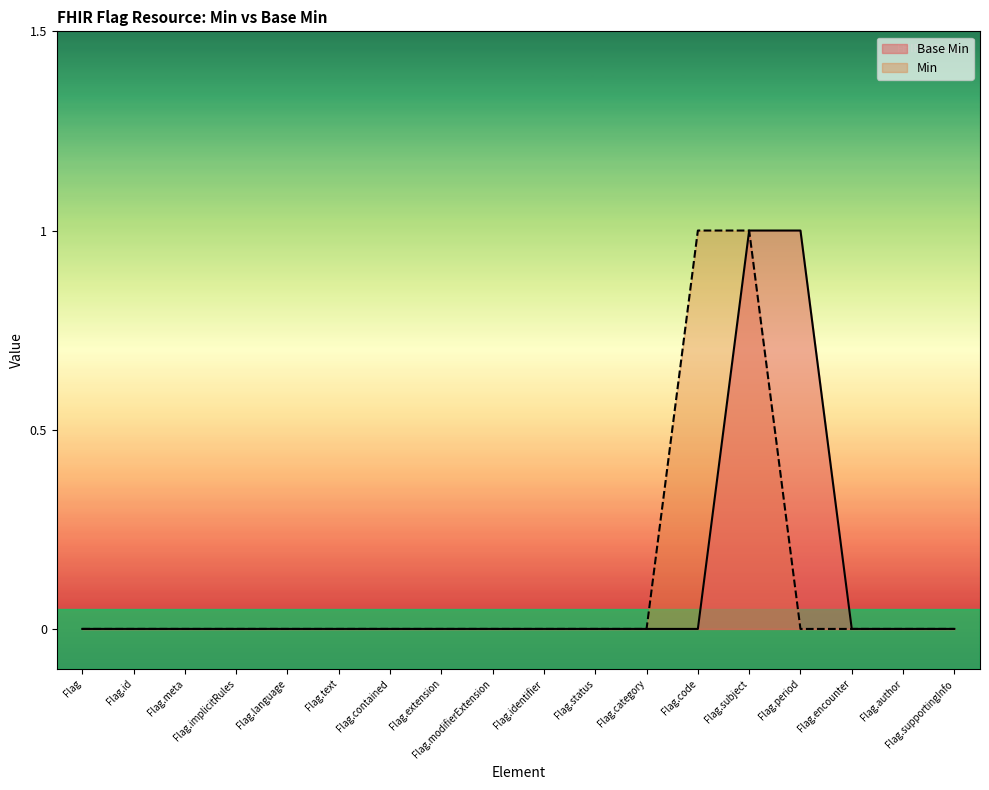

The chart shows a value of 0 at Flag.identifier. True or false?

True